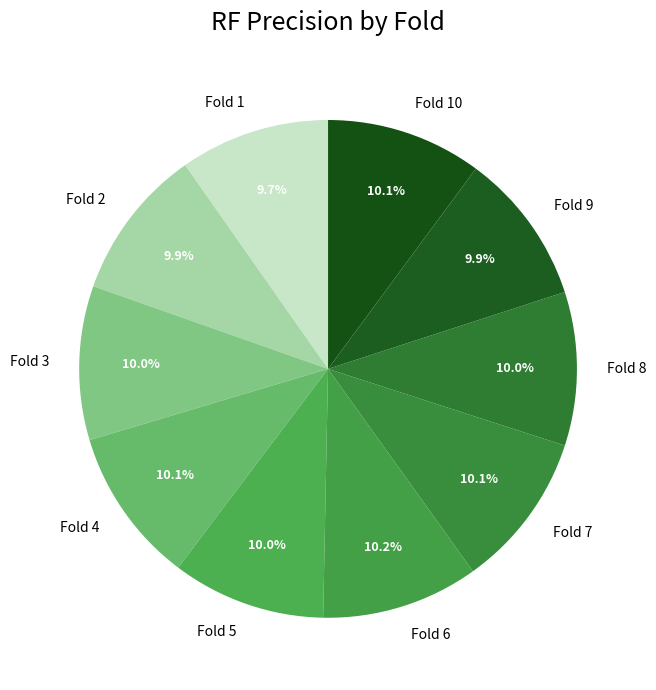

Does Fold 8 account for over 50% of the chart?

No